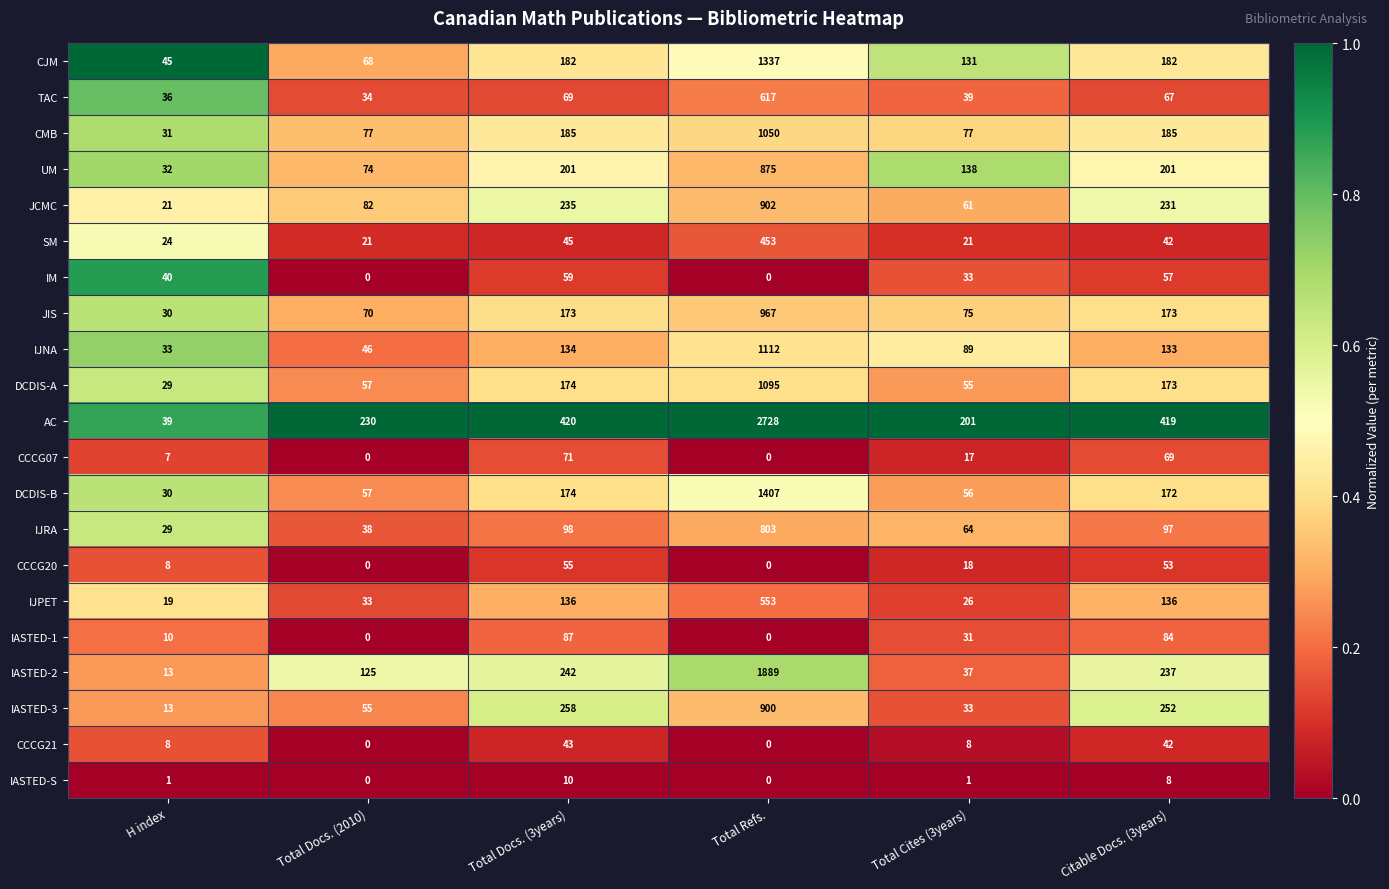

Between H index and Total Docs. (3years), which series saw the biggest shift?

AC